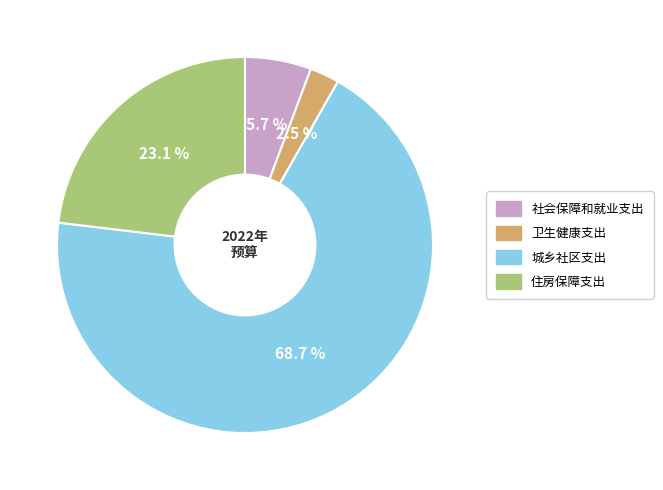

Rank the categories by value from lowest to highest.

卫生健康支出, 社会保障和就业支出, 住房保障支出, 城乡社区支出